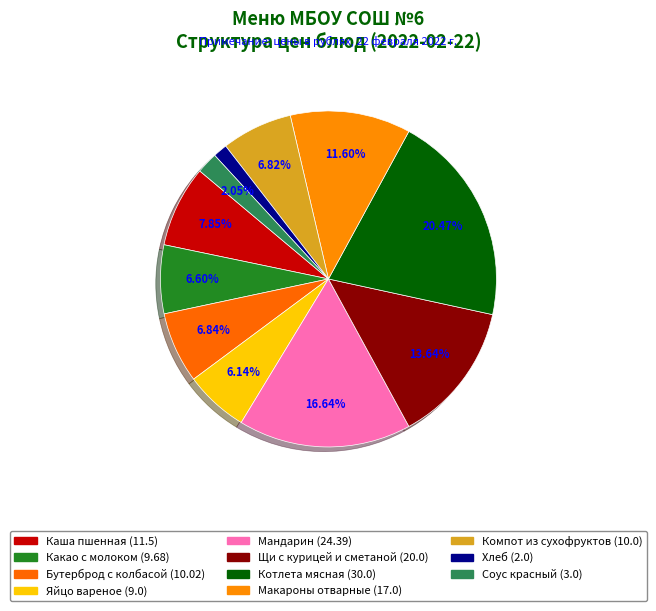

Count the number of slices in the pie.

11